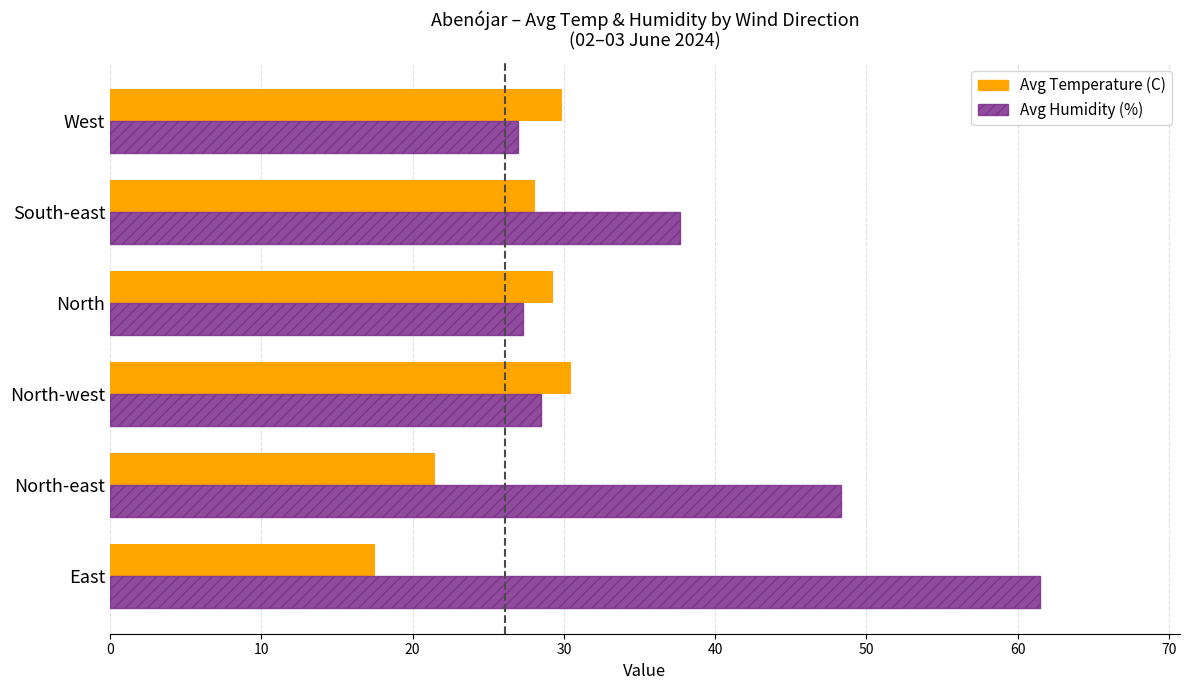

Read the Avg Temperature (C) value at North-east.

21.5